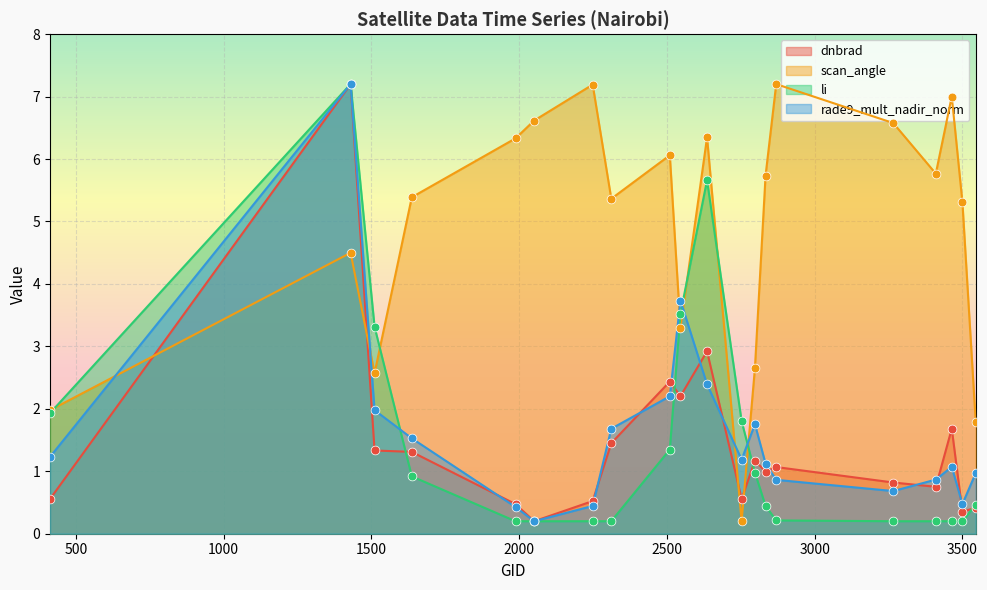

At which category is the sum across all series the highest?

1430